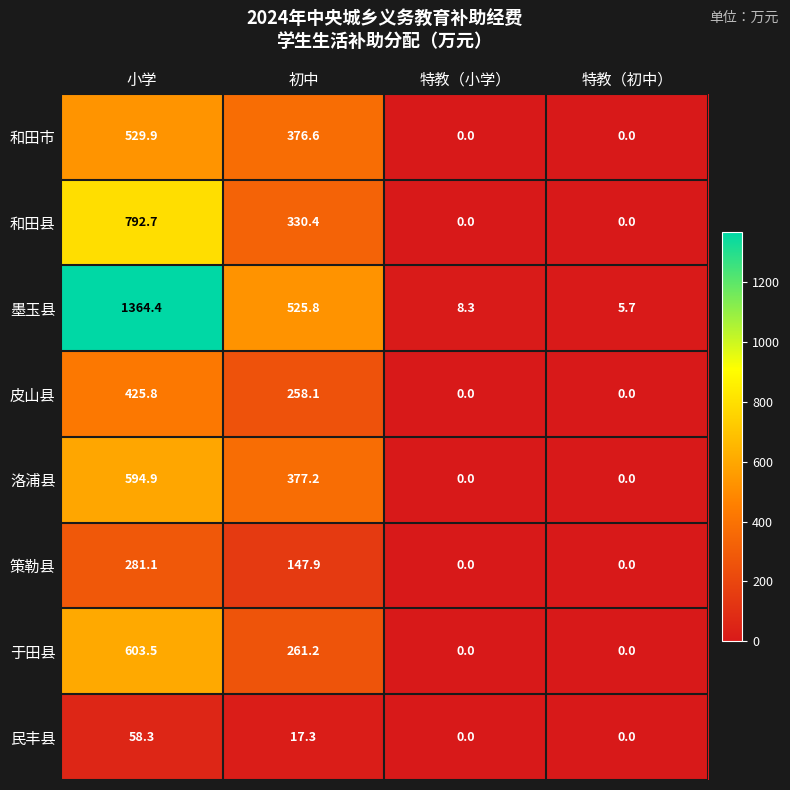

At which label is 和田县 closest to 396?

初中